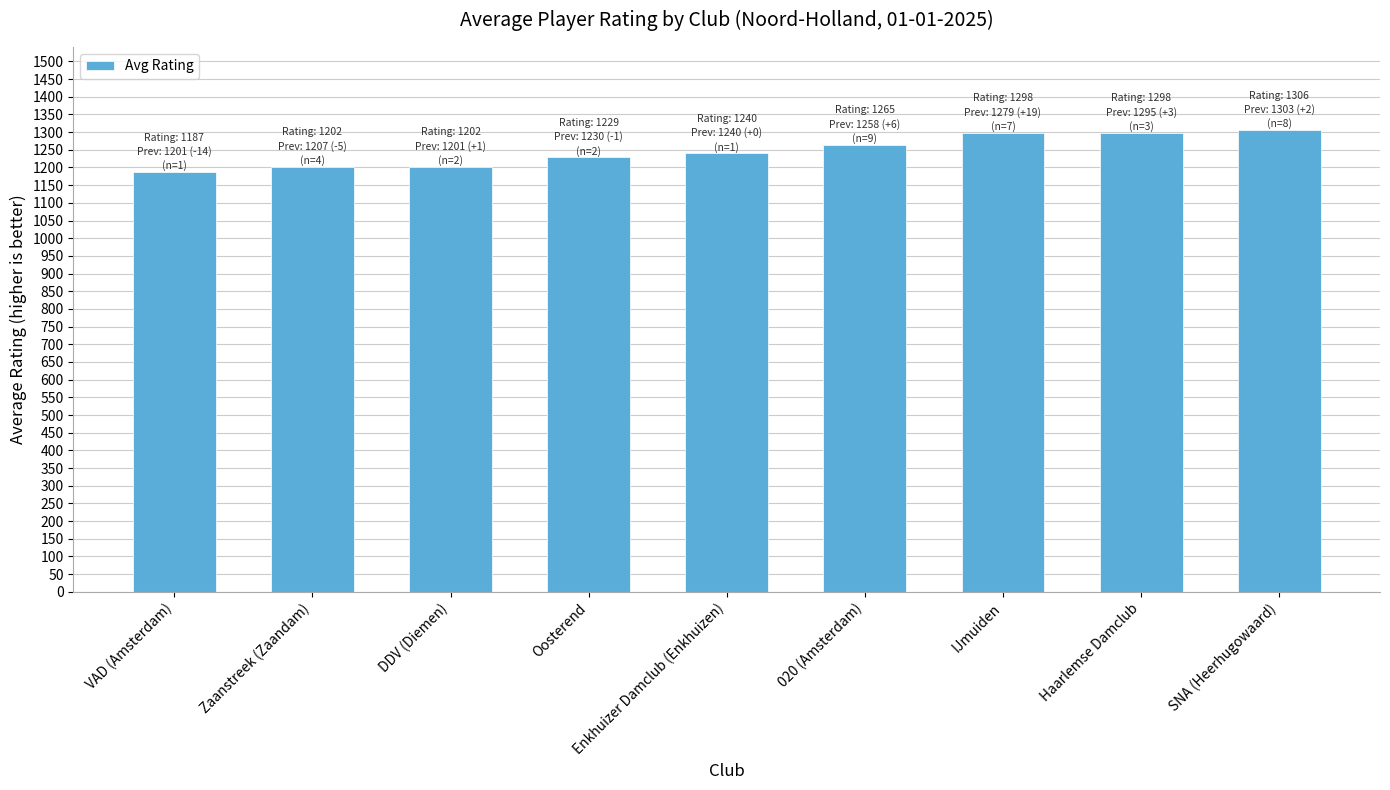

How many bars are there in total?

9